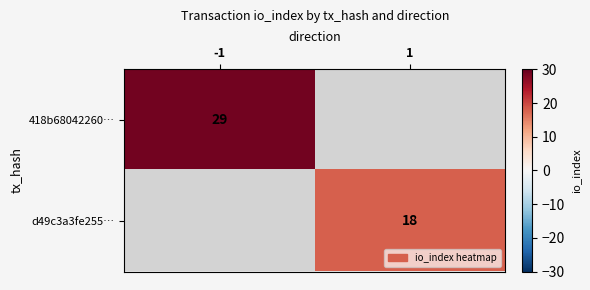

Is the value of d49c3a3fe255… at 1 greater than the value of 418b68042260… at -1?

No